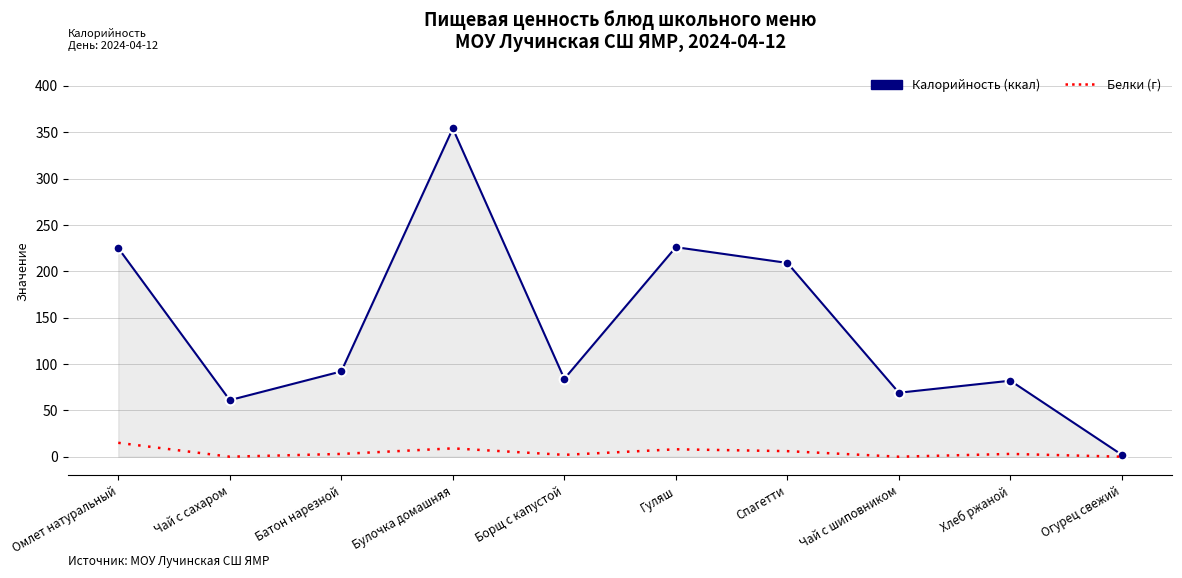

True or false: Калорийность (ккал) has a value of 108 at Чай с шиповником.

False